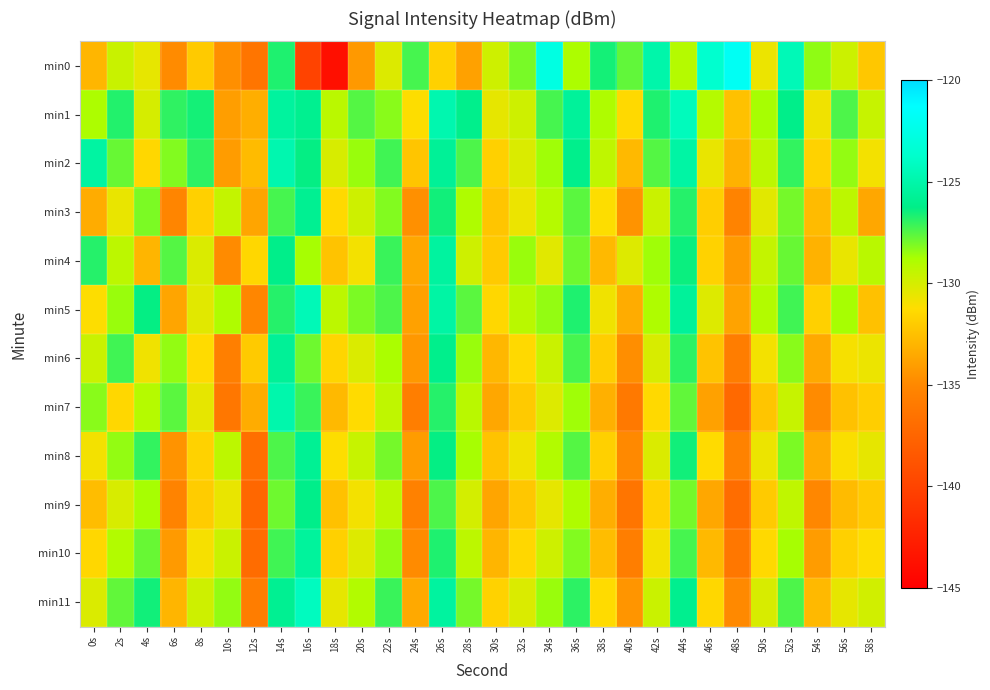

How many data points does each series have?

30